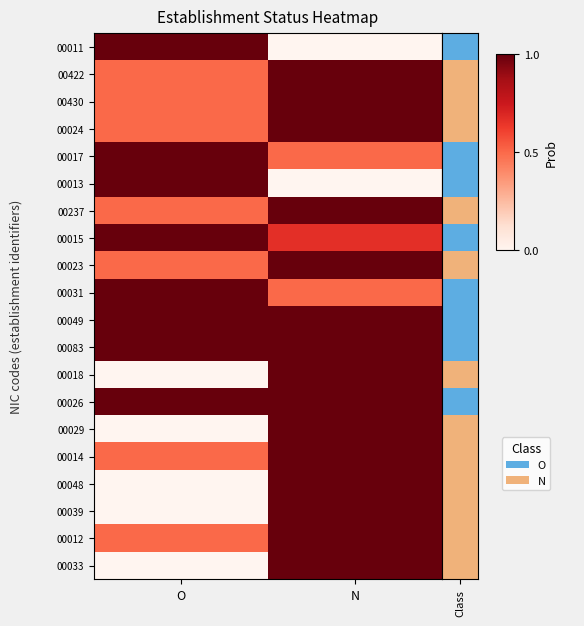

Which category has the lowest value across all series?

N